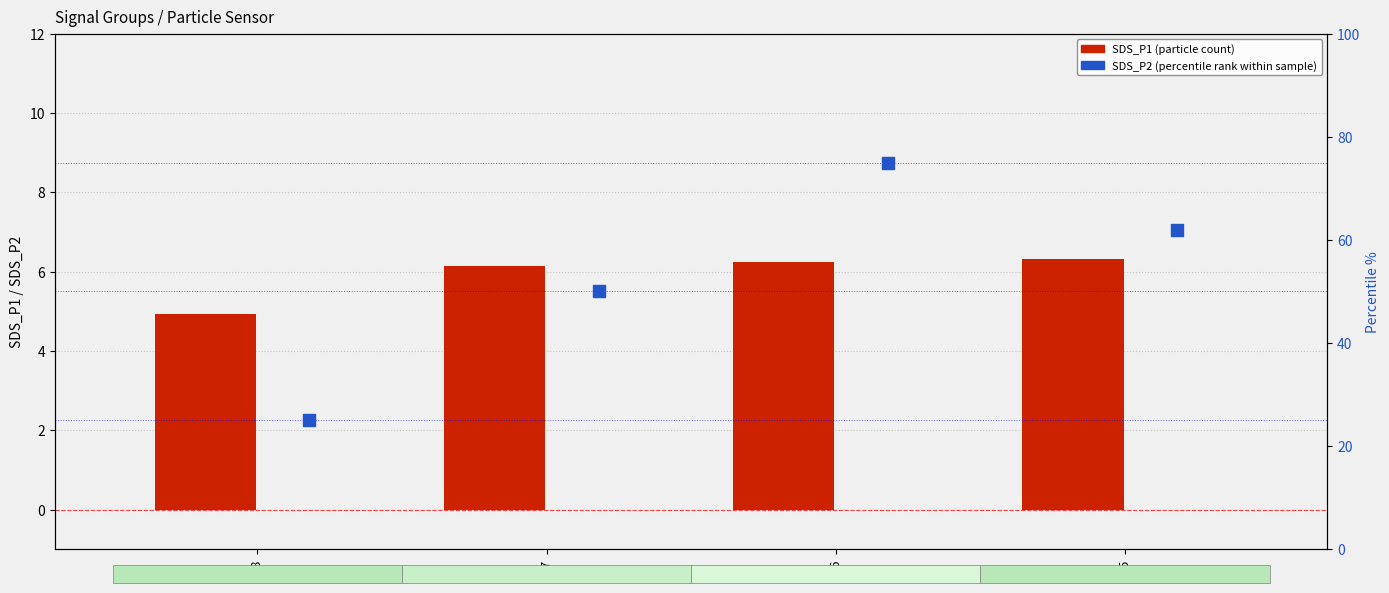

What is the total value across all series at -56?

81.2